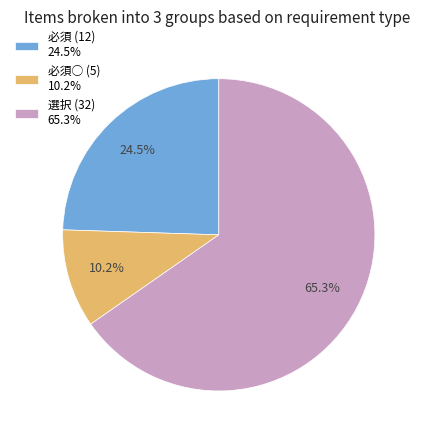

Which category has the biggest portion of the pie?

選択 (32) 65.3%